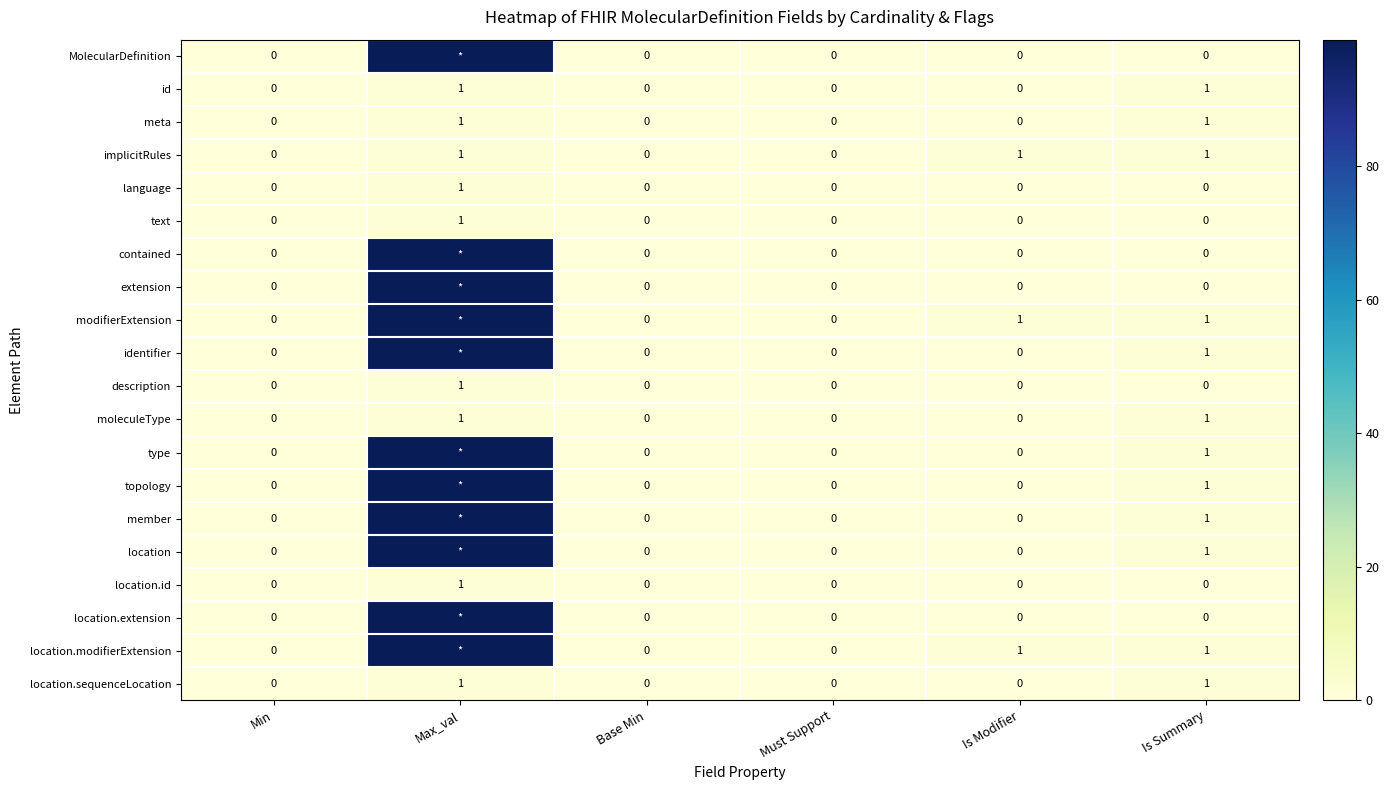

Is the value of location.modifierExtension at Is Summary greater than the value of meta at Must Support?

Yes